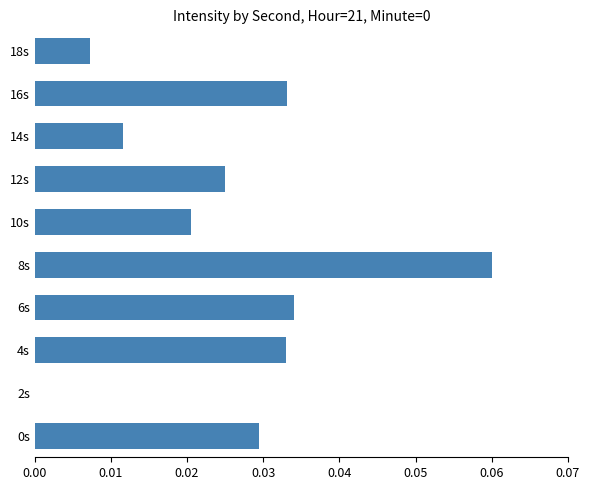

True or false: the data shows 0.0 at 14s.

True